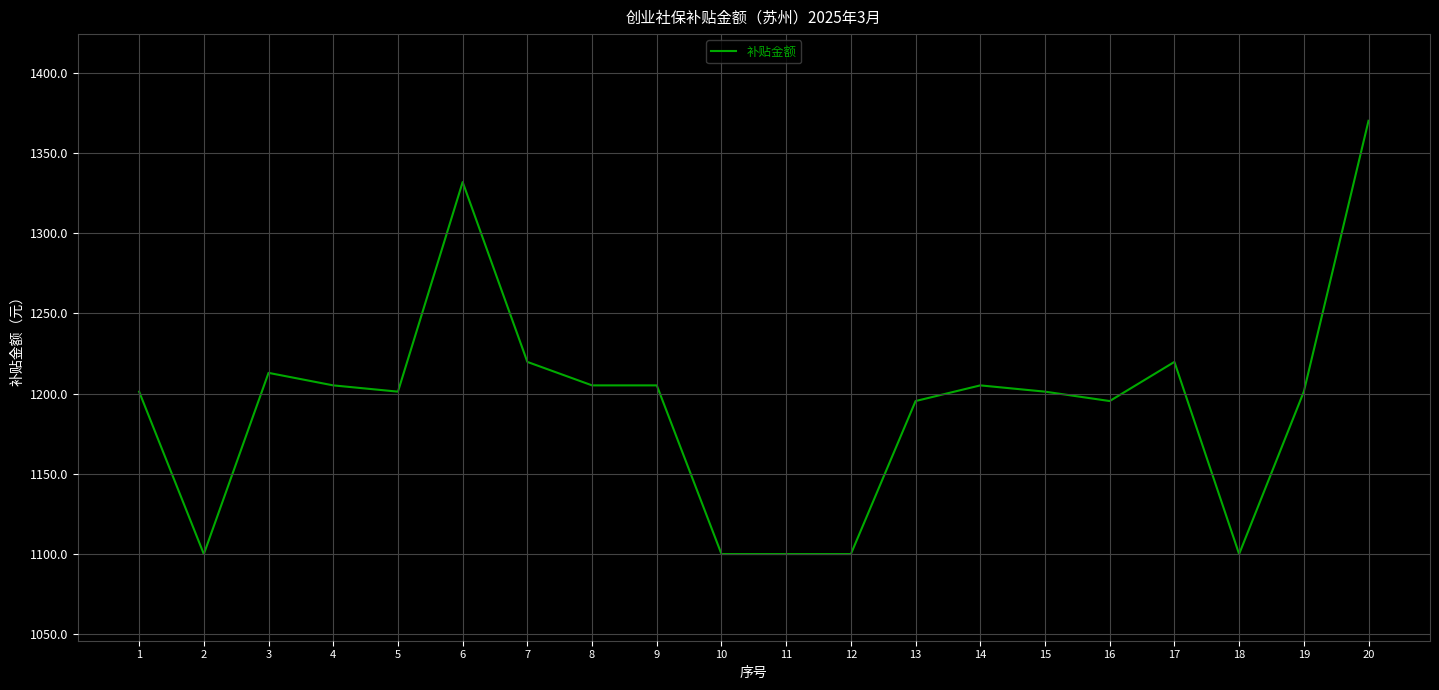

True or false: the data shows 671.9 at 18.

False